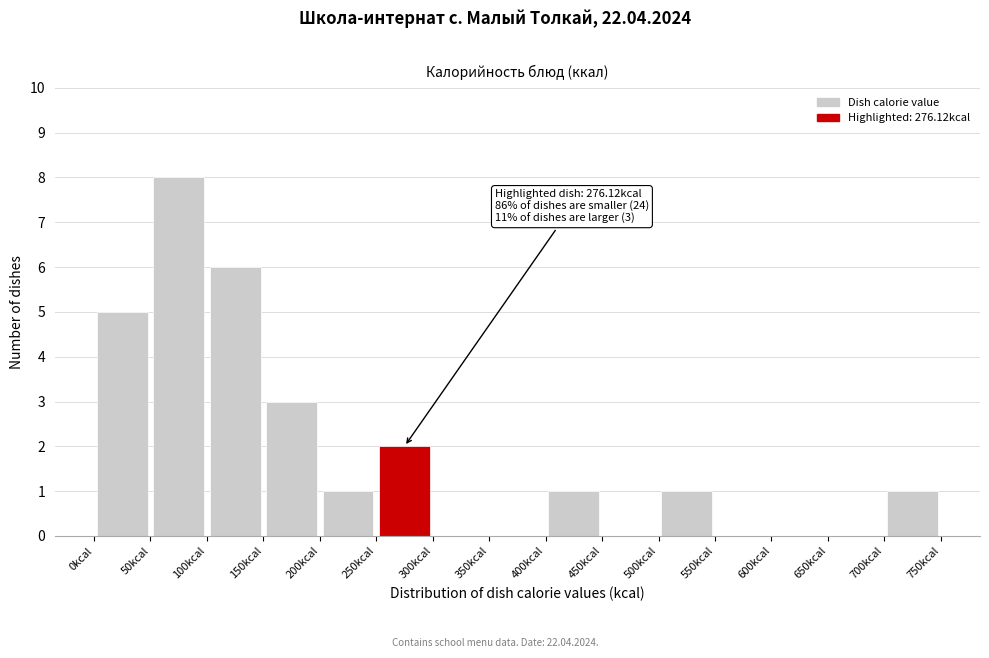

Which range on the x-axis has the tallest bar?

50 to 100